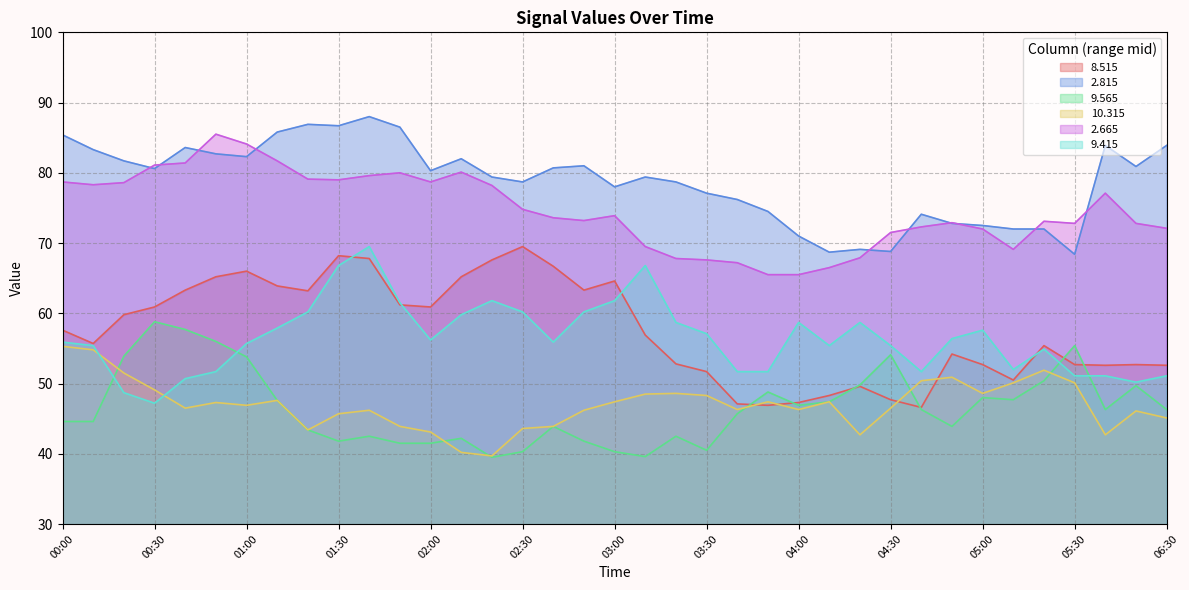

Reading left to right, what are all the values shown in this chart?

  8.515: 57.6	55.7	59.8	60.9	63.3	65.2	66.0	63.9	63.2	68.2	67.8	61.2	60.9	65.2	67.6	69.5	66.7	63.3	64.6	56.9	52.8	51.7	47.1	46.9	47.3	48.3	49.6	47.7	46.6	54.2	52.7	50.5	55.4	52.7	52.6	52.7	52.6
  2.815: 85.4	83.3	81.7	80.6	83.6	82.7	82.3	85.8	86.9	86.7	88.0	86.5	80.3	82.0	79.4	78.7	80.7	81.0	78.0	79.4	78.7	77.1	76.2	74.5	71.0	68.7	69.1	68.8	74.1	72.8	72.5	72.0	72.0	68.4	83.9	80.9	83.9
  9.565: 44.6	44.6	53.9	58.8	57.7	56.0	53.8	47.6	43.4	41.8	42.5	41.5	41.5	42.2	39.5	40.3	43.9	41.8	40.3	39.6	42.5	40.5	45.7	48.8	46.9	47.4	49.8	54.1	46.3	43.9	48.0	47.7	50.4	55.4	46.3	49.7	46.3
 10.315: 55.3	54.8	51.5	49.1	46.5	47.3	46.9	47.6	43.4	45.7	46.2	43.9	43.1	40.2	39.7	43.6	43.9	46.2	47.4	48.5	48.6	48.3	46.3	47.4	46.3	47.4	42.7	46.5	50.4	50.9	48.6	50.1	51.9	50.1	42.7	46.1	45.1
  2.665: 78.7	78.3	78.6	81.1	81.4	85.5	84.1	81.7	79.1	79.0	79.6	80.0	78.7	80.1	78.2	74.8	73.6	73.2	73.9	69.5	67.8	67.6	67.2	65.5	65.5	66.5	67.9	71.5	72.3	72.9	72.0	69.1	73.1	72.8	77.1	72.8	72.1
  9.415: 55.9	55.4	48.7	47.2	50.7	51.7	55.7	57.9	60.2	66.8	69.5	61.5	56.2	59.8	61.8	60.2	55.9	60.2	61.8	66.8	58.7	57.1	51.7	51.7	58.7	55.4	58.7	55.4	51.7	56.4	57.6	52.0	54.9	51.1	51.1	50.2	51.1